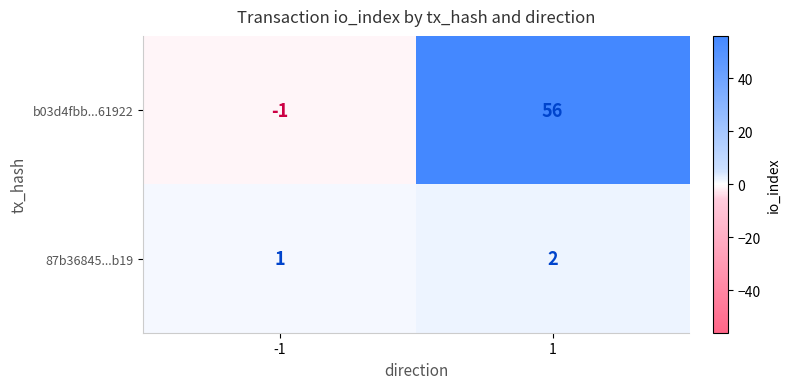

What is the difference between the b03d4fbb...61922 values at -1 and 1?

57